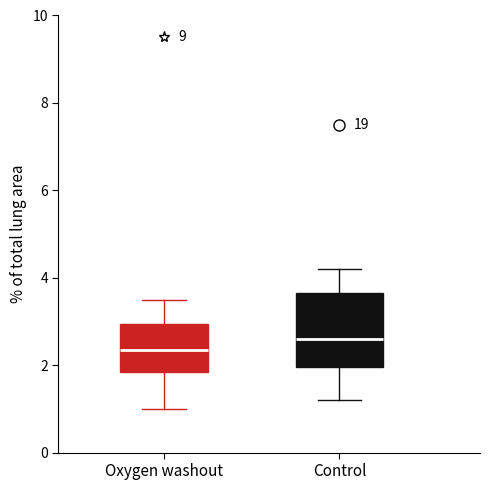

Reading left to right, read every box against the y-axis: the position of its median line, the range the box covers, and the ends of its whiskers. The values are not printed on the chart, so give them approximately, as read against the axis.

Oxygen washout: median 2.4, box 1.8 to 3.0, whiskers 1.0 to 3.6
Control: median 2.6, box 2.0 to 3.6, whiskers 1.2 to 4.2